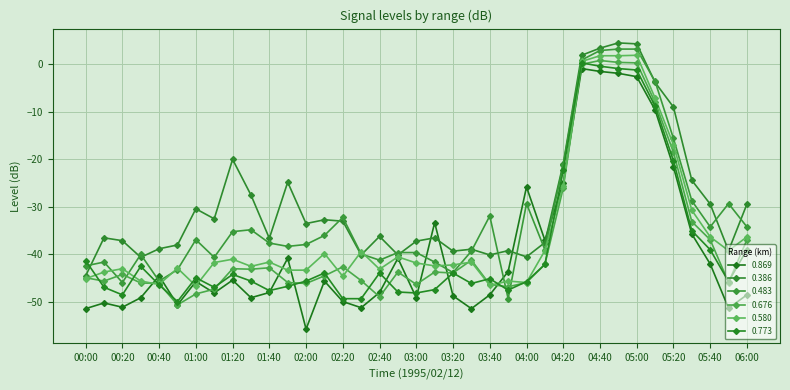

How many categories are shown in the chart?

37